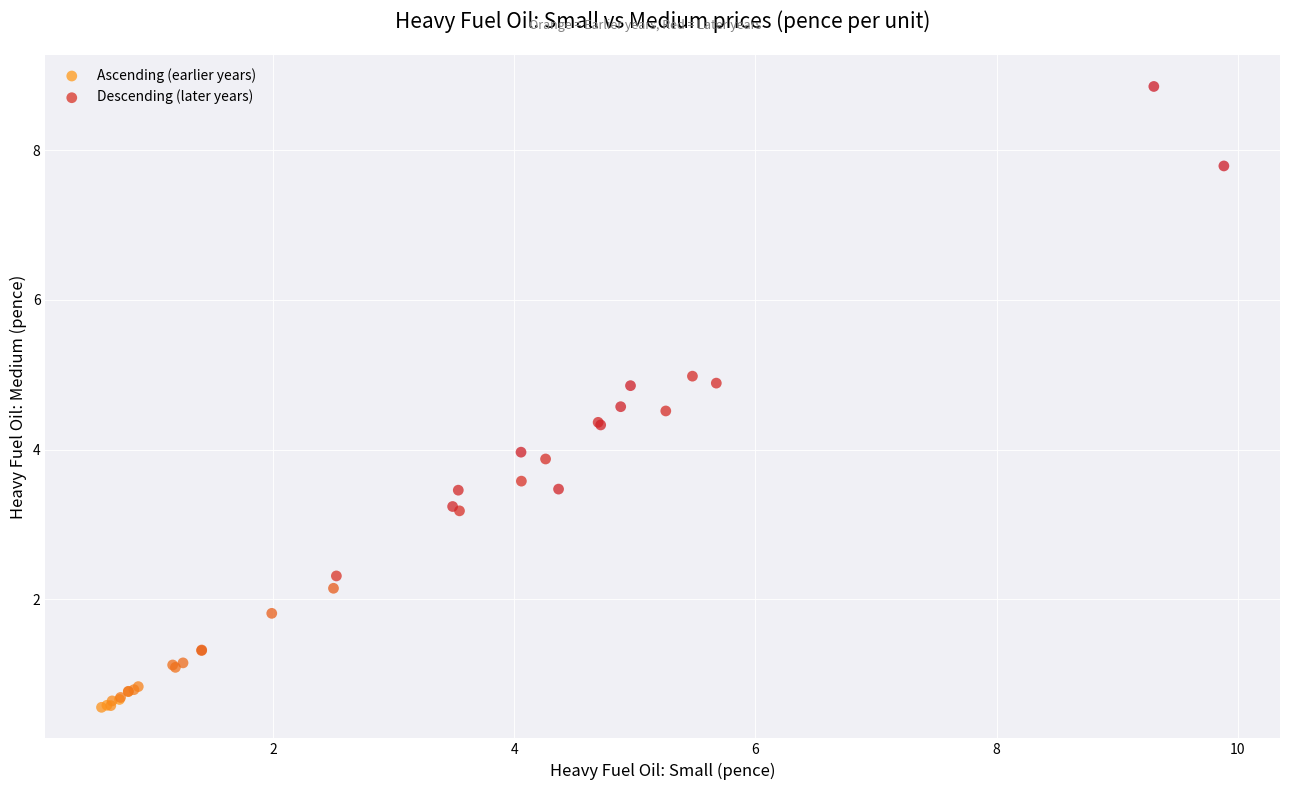

Which series reaches the maximum Y coordinate?

Descending (later years)